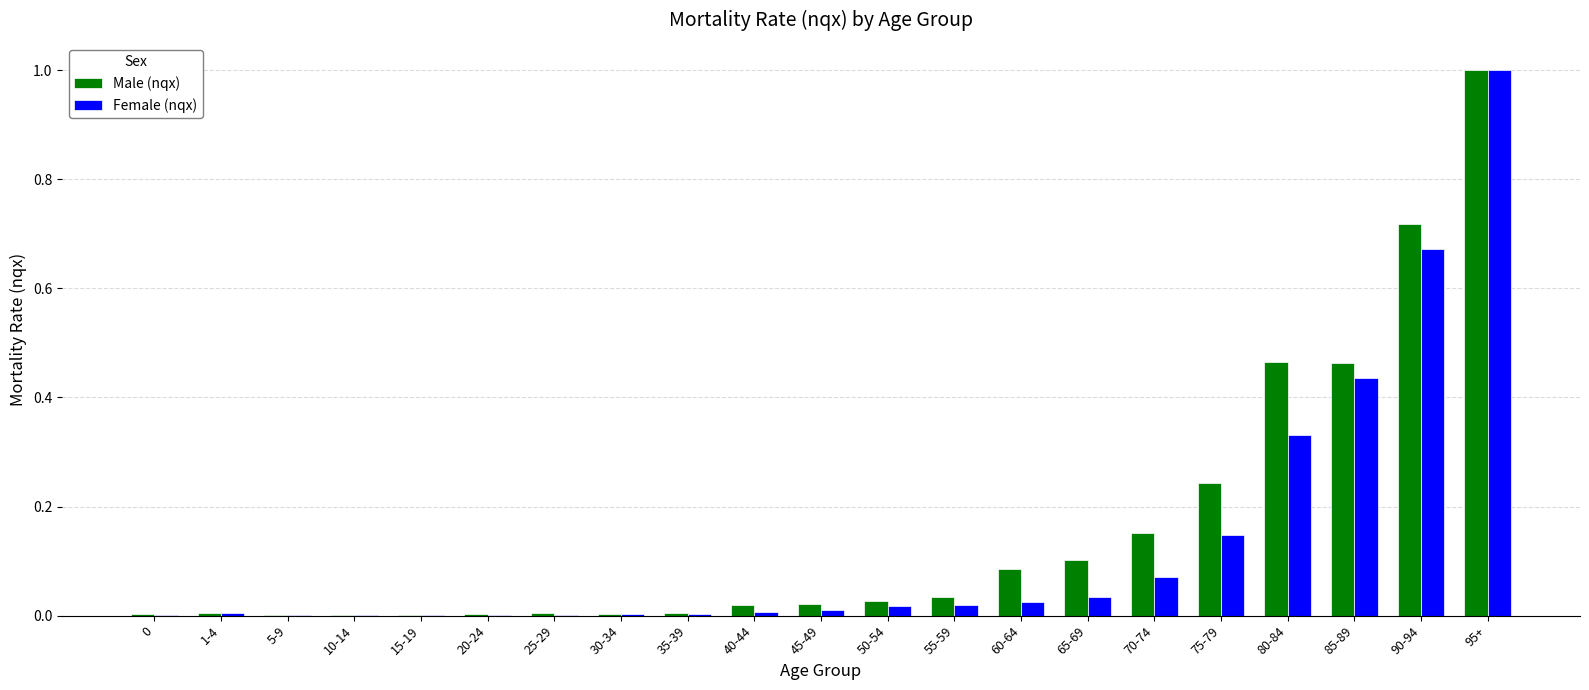

The value of Male (nqx) at 60-64 is 0.0. True or false?

False